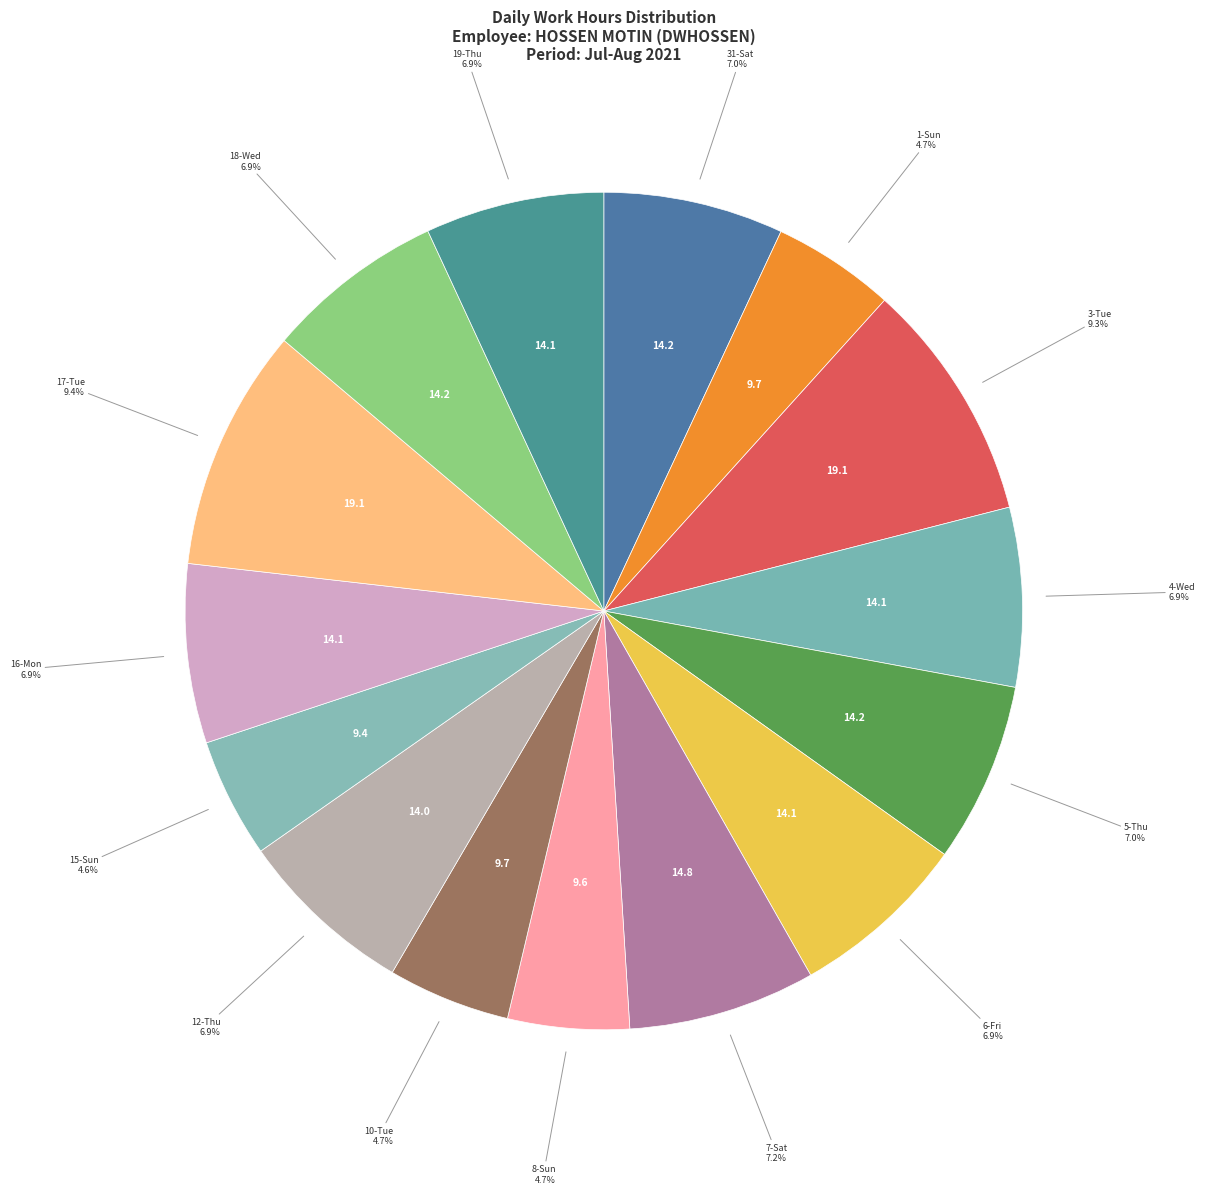

The 12-Thu slice represents 7% of the pie. True or false?

True